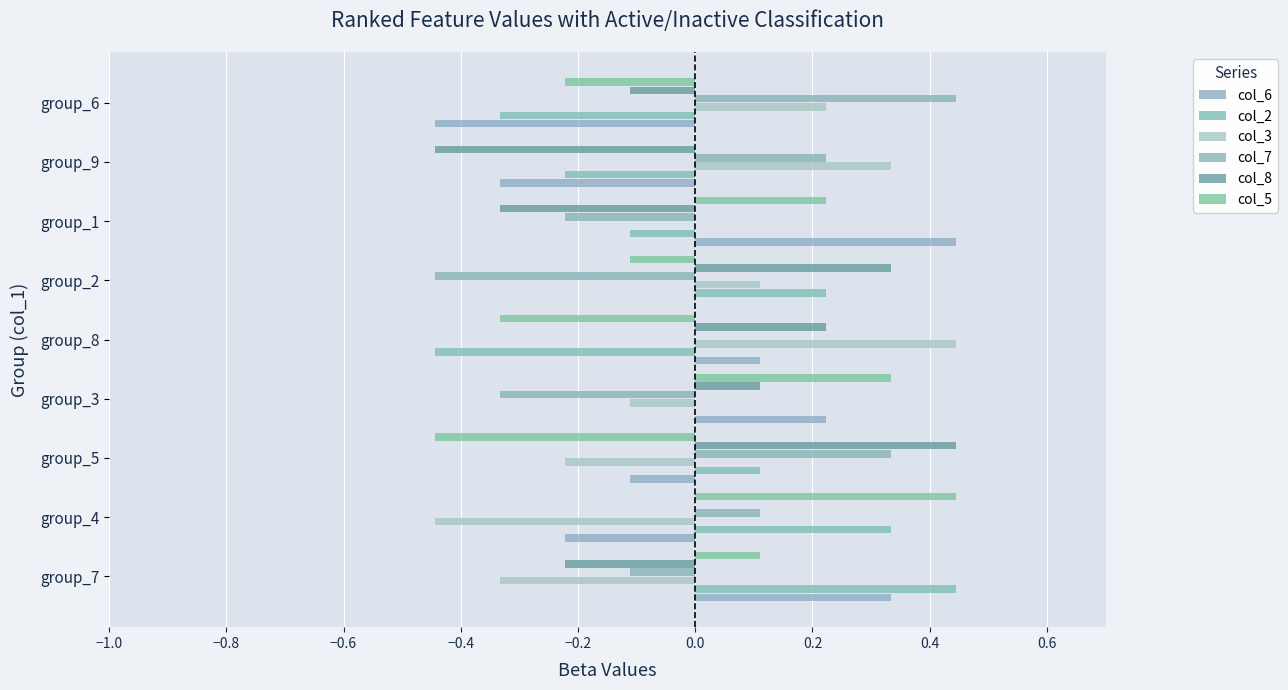

Count the number of categories in the chart.

9